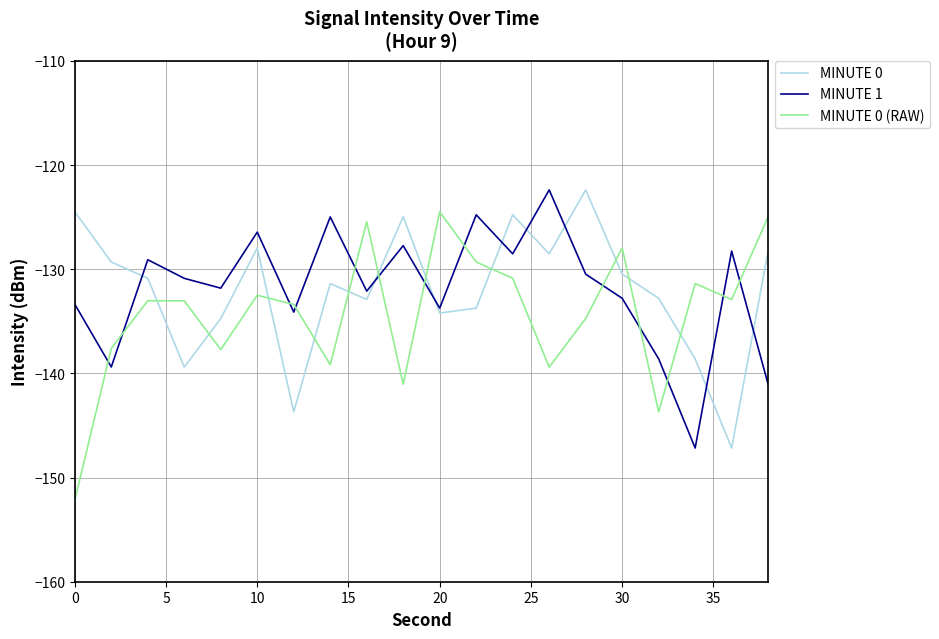

What is the maximum value shown in the chart?

-122.4